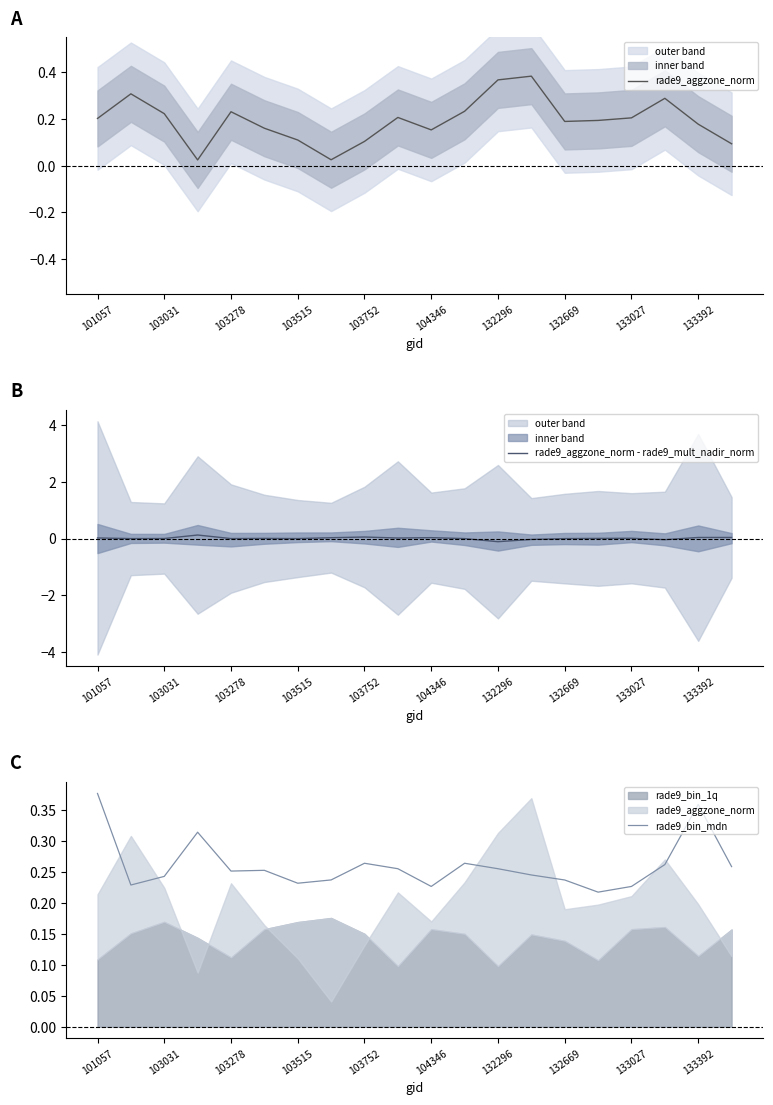

What is the difference between the maximum and minimum values in the rade9_bin_mdn series?

0.2